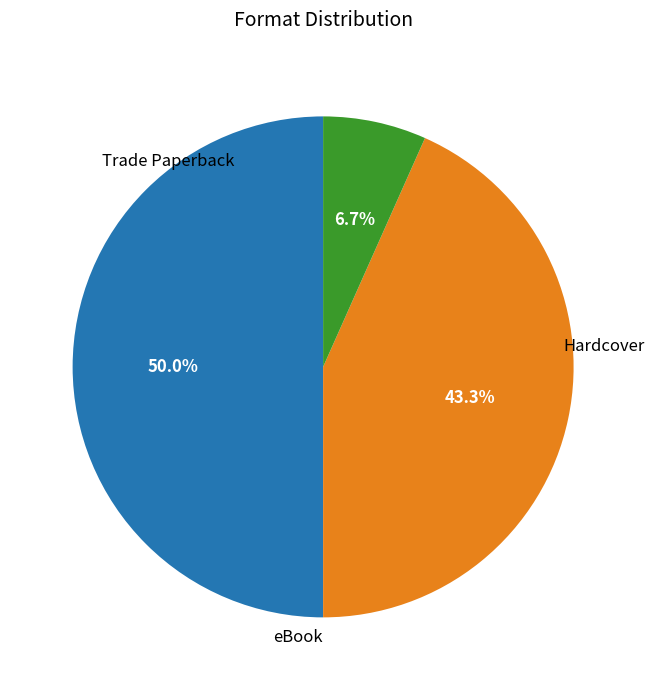

Is it true that Trade Paperback is 50% of the pie?

True